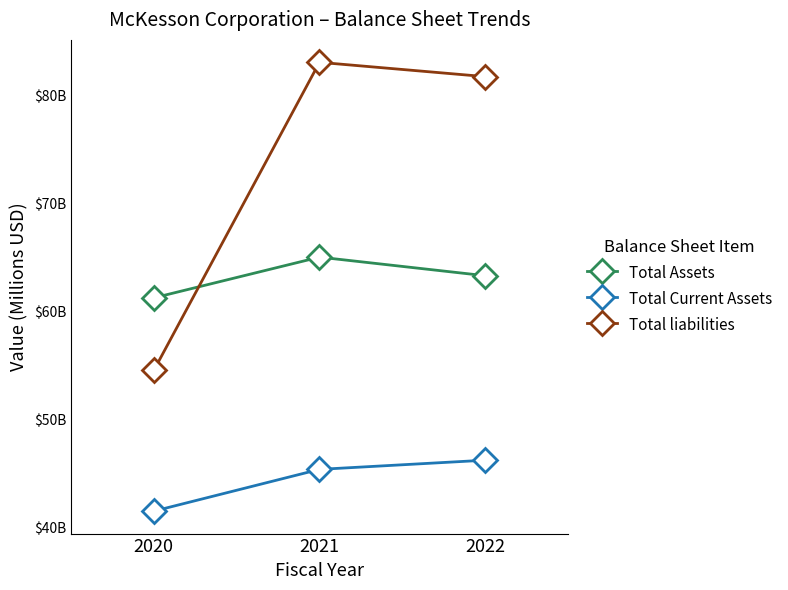

What is the sum of the Total Assets values at 2022 and 2021?

128313